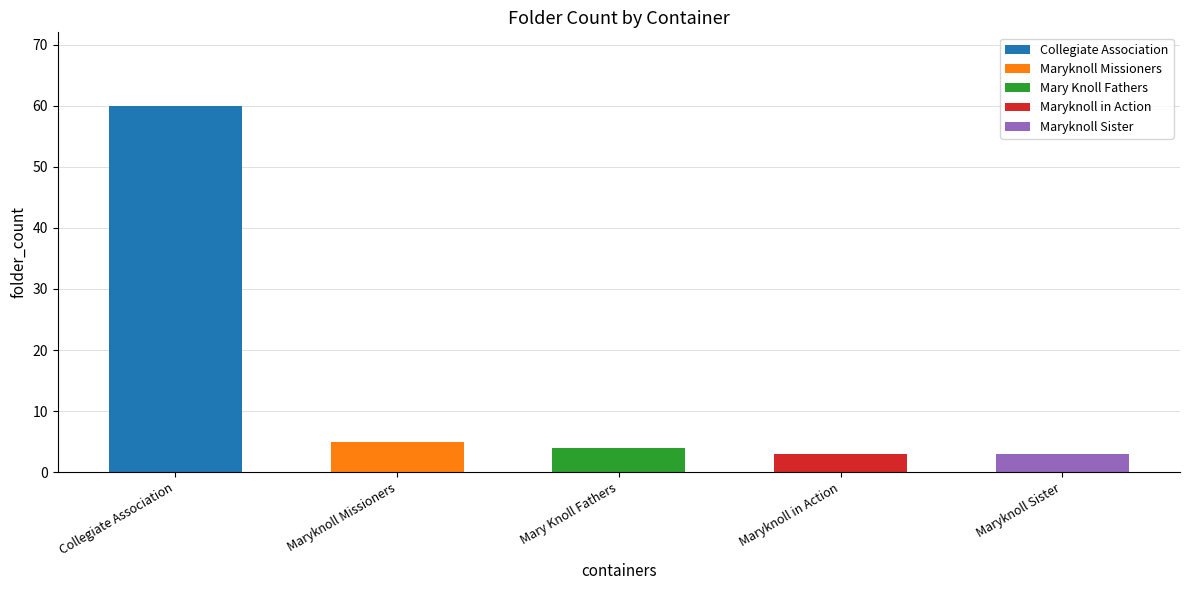

Are the bars grouped side by side (vs. stacked)?

No